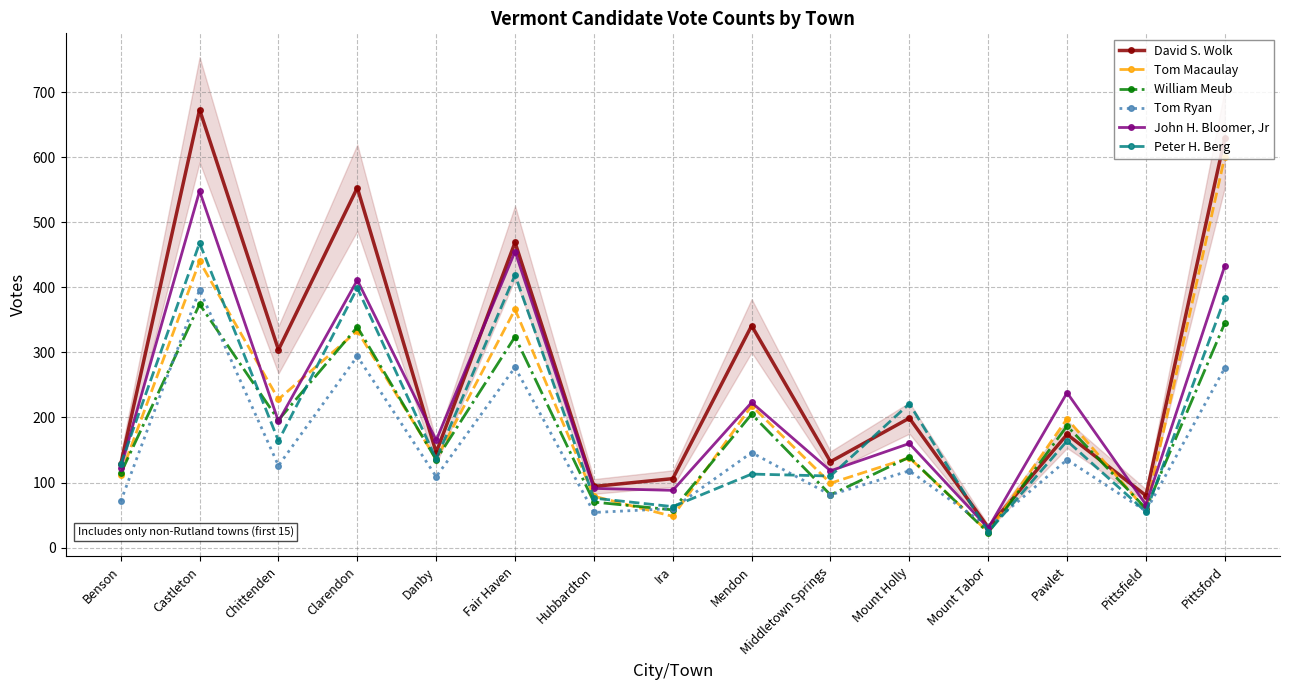

How many data points in Tom Ryan are above 118?

7